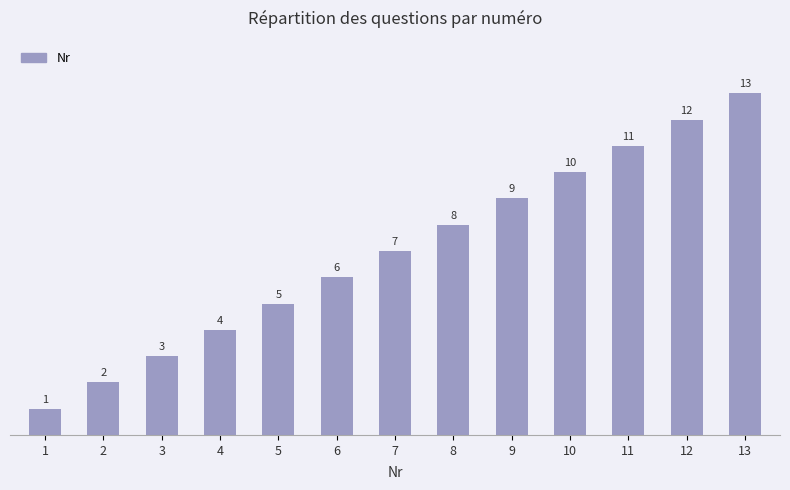

Where is the data nearest to the value 7?

7